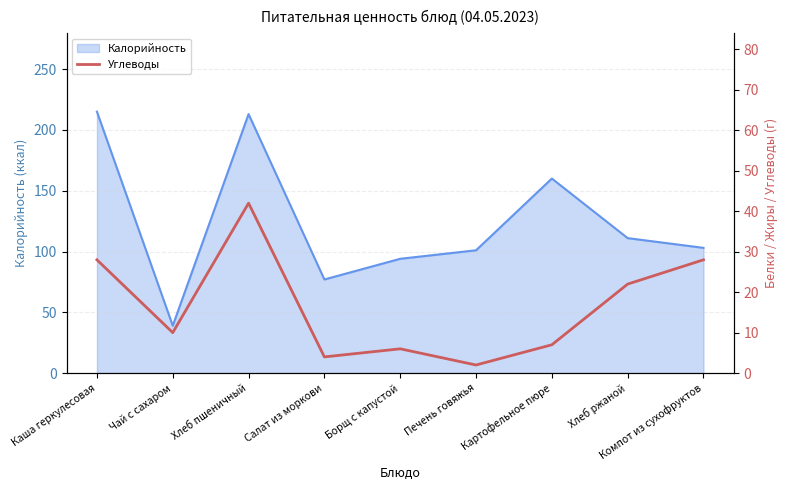

Read the Калорийность value at Компот из сухофруктов.

103